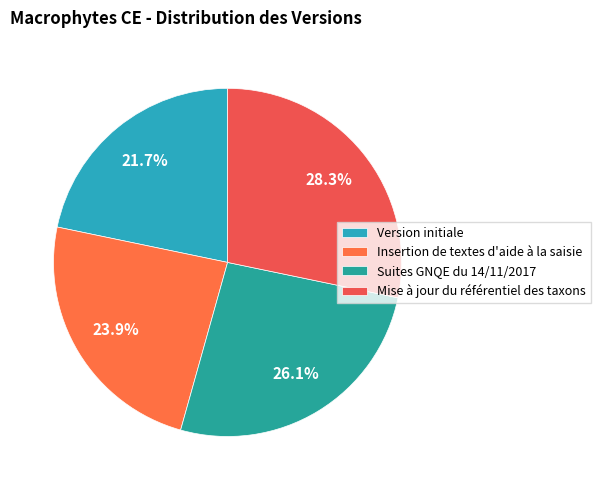

Is there a majority slice in this chart?

No